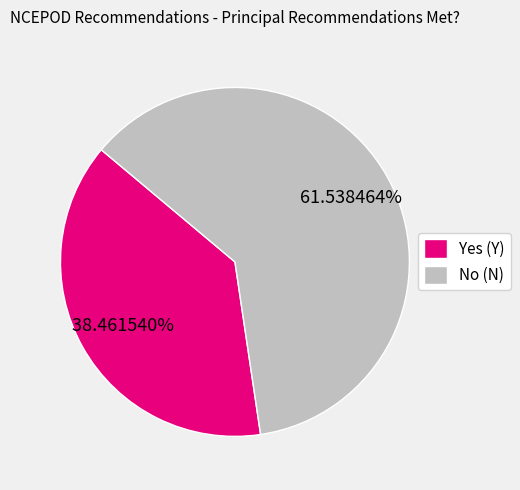

To the nearest percent, what is the average slice percentage?

50%